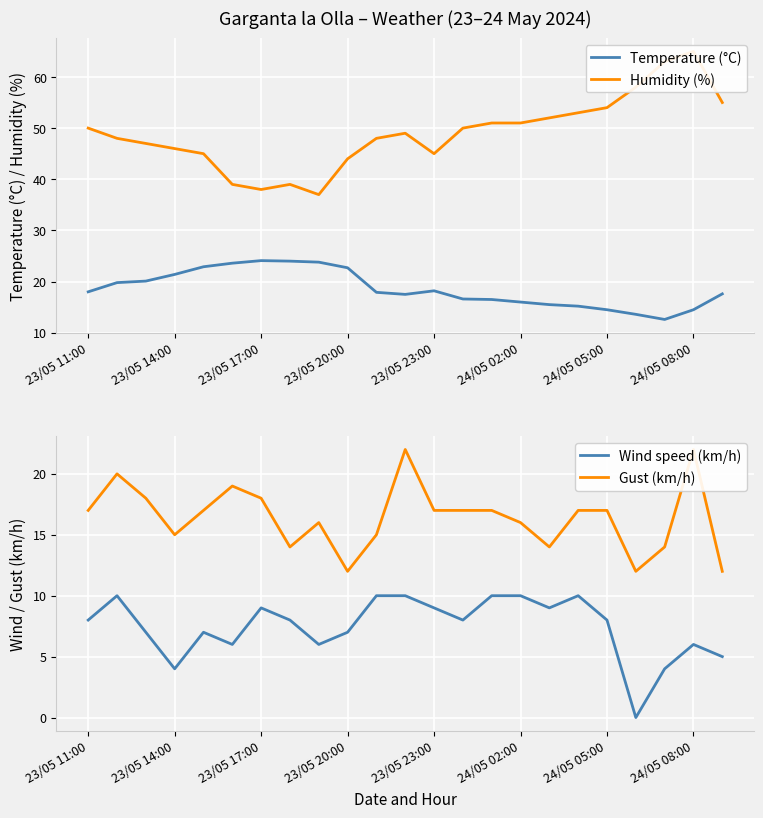

Where does the Humidity (%) series first go above 49?

23/05 11:00